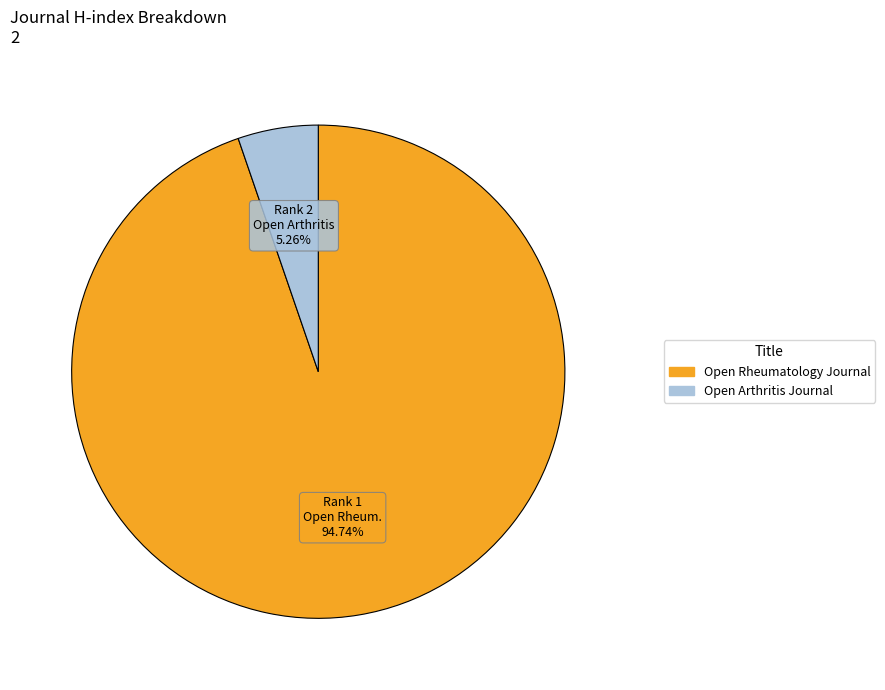

What percentage is the Open Arthritis Journal slice, to the nearest percent?

5%